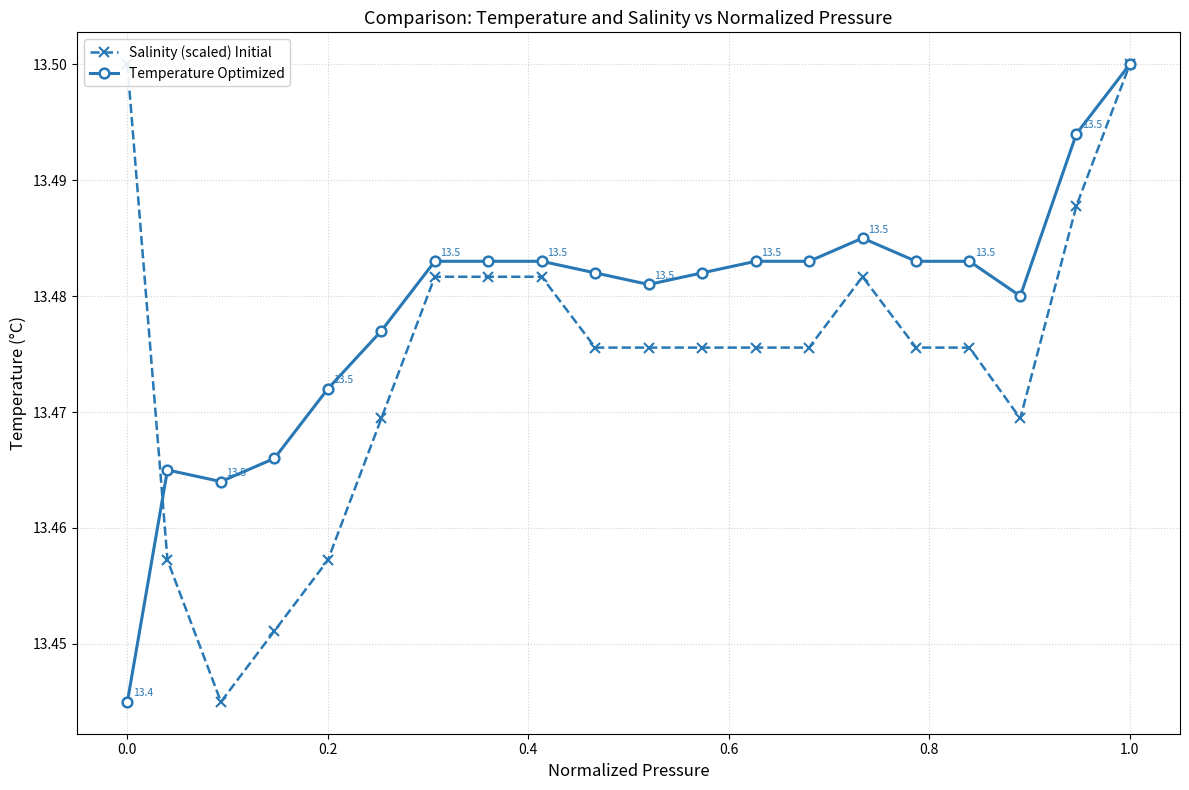

What are all the series names shown in the legend?

Salinity (scaled) Initial, Temperature Optimized